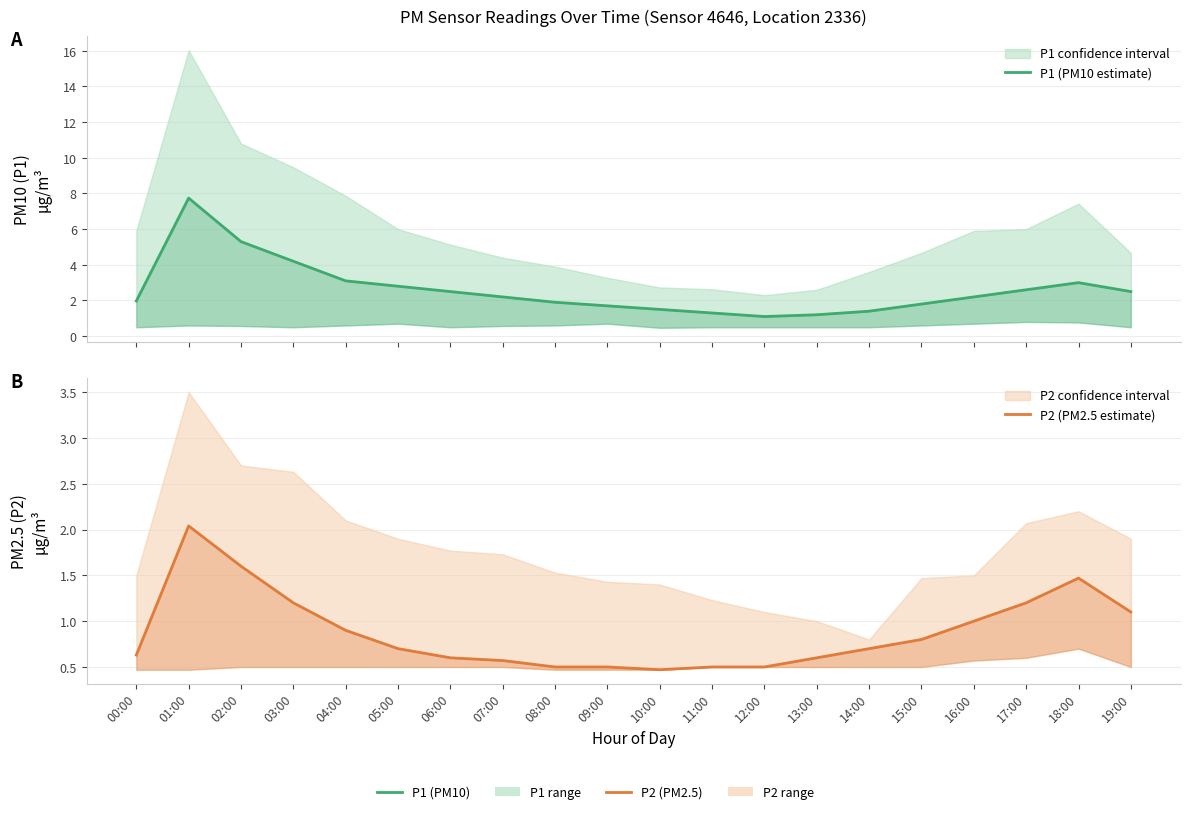

Reading left to right, extract all data points from this chart.

P1 (PM10 estimate): 00:00=2.0	01:00=7.7	02:00=5.3	03:00=4.2	04:00=3.1	05:00=2.8	06:00=2.5	07:00=2.2	08:00=1.9	09:00=1.7	10:00=1.5	11:00=1.3	12:00=1.1	13:00=1.2	14:00=1.4	15:00=1.8	16:00=2.2	17:00=2.6	18:00=3.0	19:00=2.5
P2 (PM2.5 estimate): 00:00=0.6	01:00=2.0	02:00=1.6	03:00=1.2	04:00=0.9	05:00=0.7	06:00=0.6	07:00=0.6	08:00=0.5	09:00=0.5	10:00=0.5	11:00=0.5	12:00=0.5	13:00=0.6	14:00=0.7	15:00=0.8	16:00=1.0	17:00=1.2	18:00=1.5	19:00=1.1